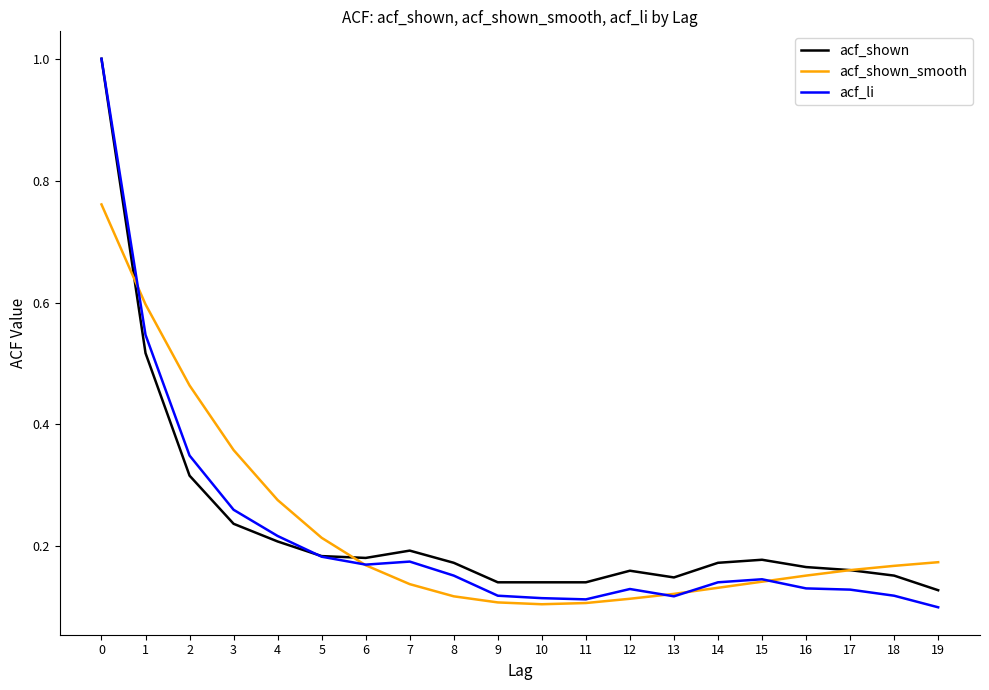

What is the total value across all series at 3?

0.9